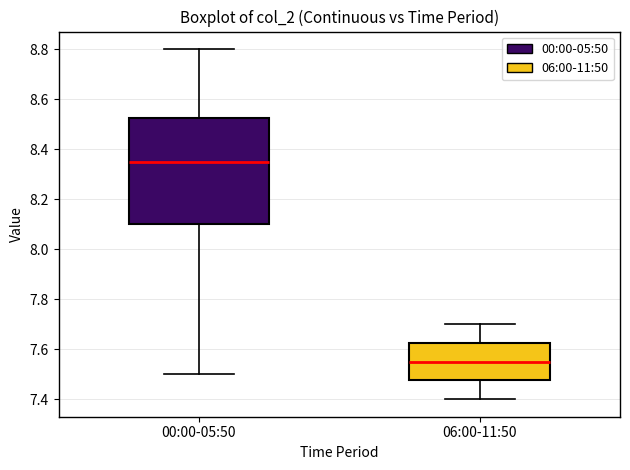

Reading left to right, transcribe this box plot: for each box, give where its median line is, the range the box spans, and where its two whiskers end, as read against the y-axis. The values are not printed on the chart, so give them approximately, as read against the axis.

00:00-05:50: median 8.36, box 8.10 to 8.52, whiskers 7.50 to 8.80
06:00-11:50: median 7.56, box 7.48 to 7.62, whiskers 7.40 to 7.70